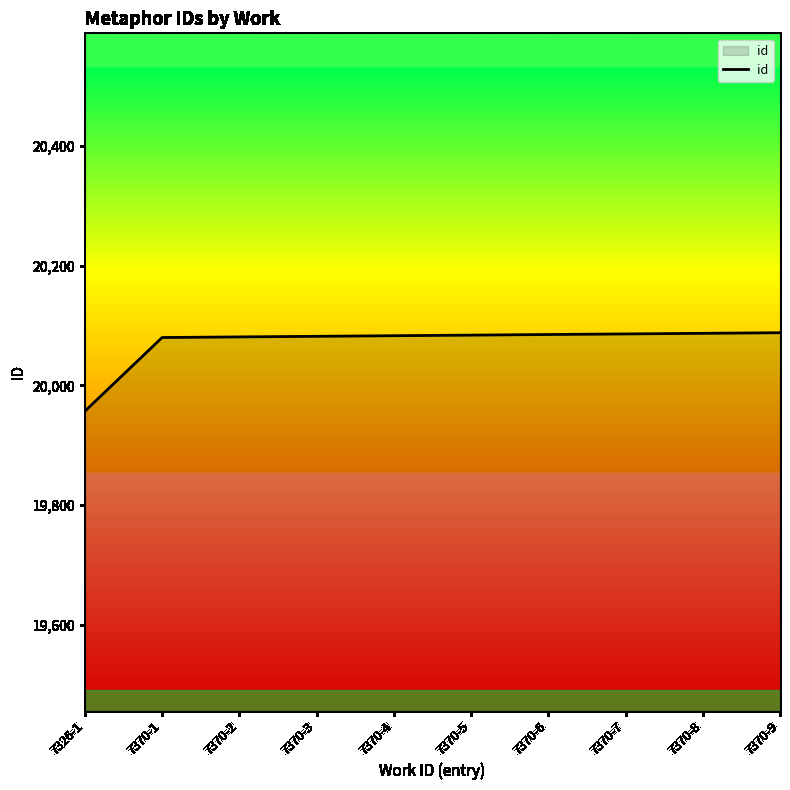

How many values are below 20084?

5